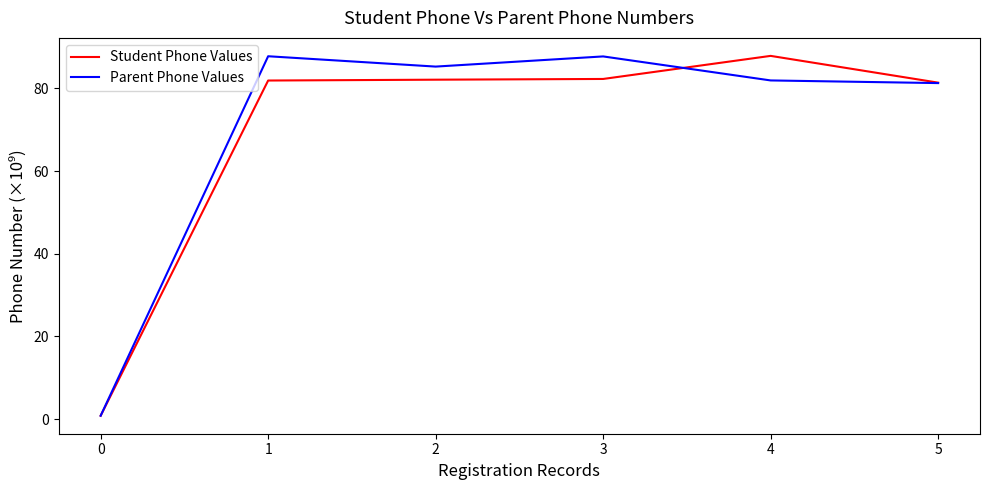

Which series has the largest total across all categories?

Parent Phone Values